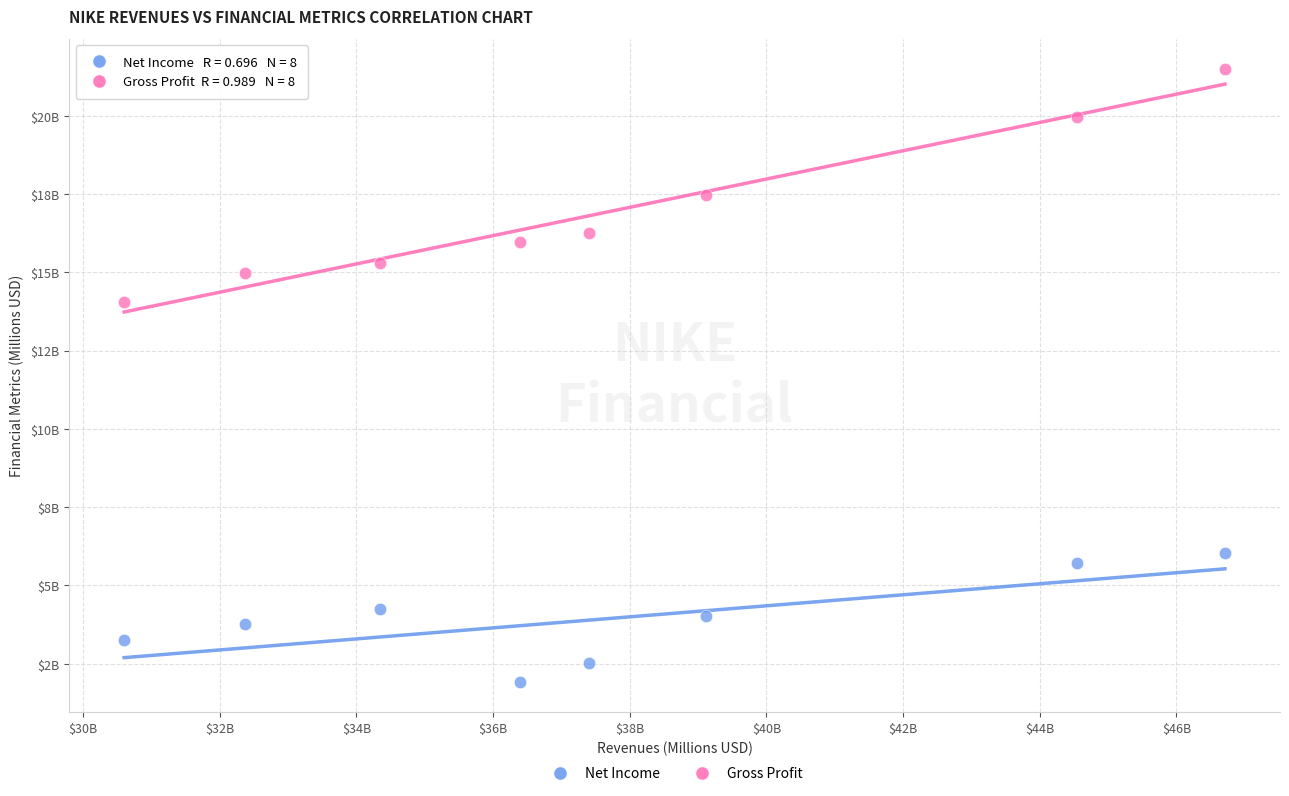

Which series contains the highest Y value?

Gross Profit